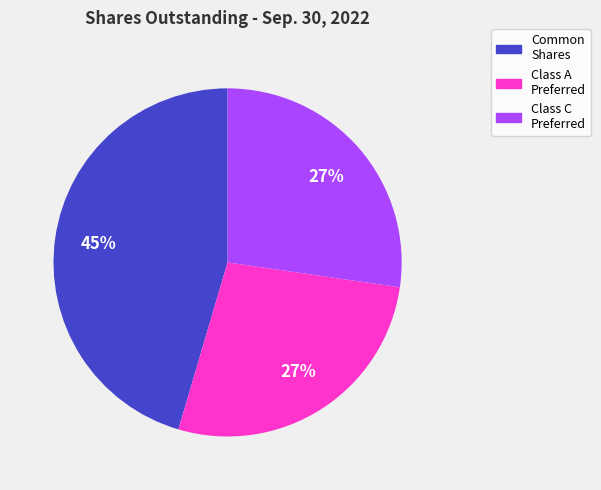

Which has a higher value, Common Shares or Class C Preferred?

Common Shares